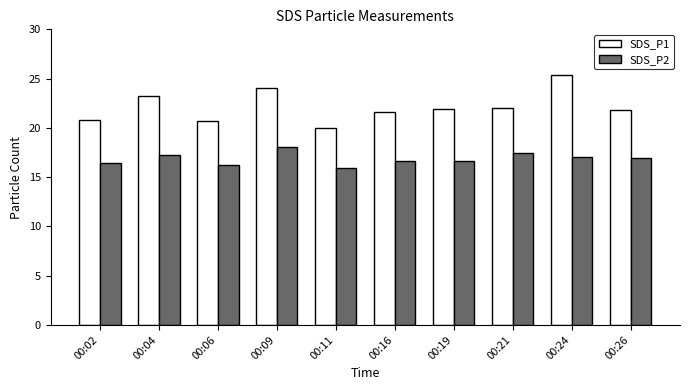

Rank the series by their average value, from lowest to highest.

SDS_P2, SDS_P1